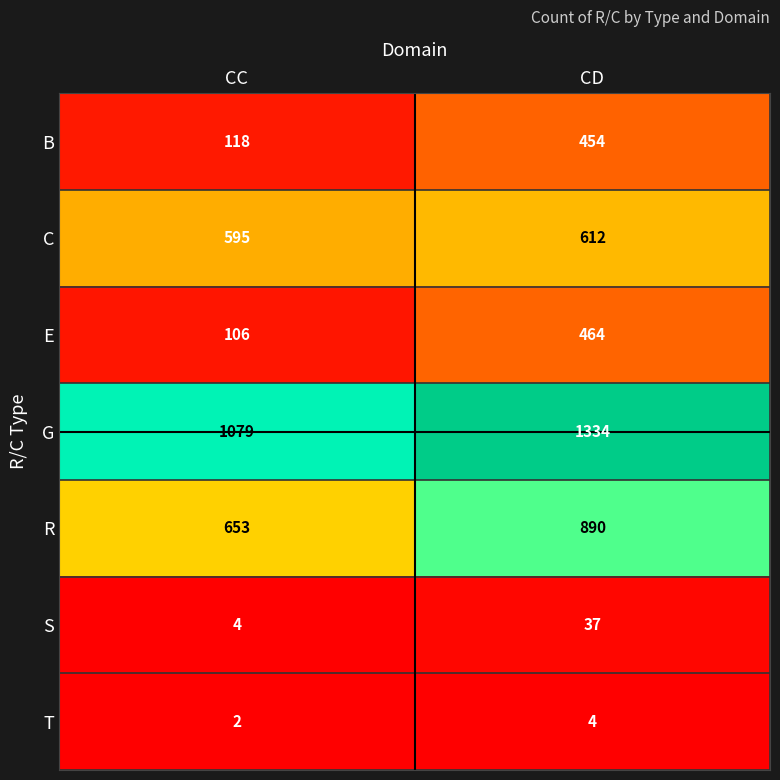

Reading left to right, transcribe all the data shown in this chart.

B: CC=118	CD=454
C: CC=595	CD=612
E: CC=106	CD=464
G: CC=1079	CD=1334
R: CC=653	CD=890
S: CC=4	CD=37
T: CC=2	CD=4